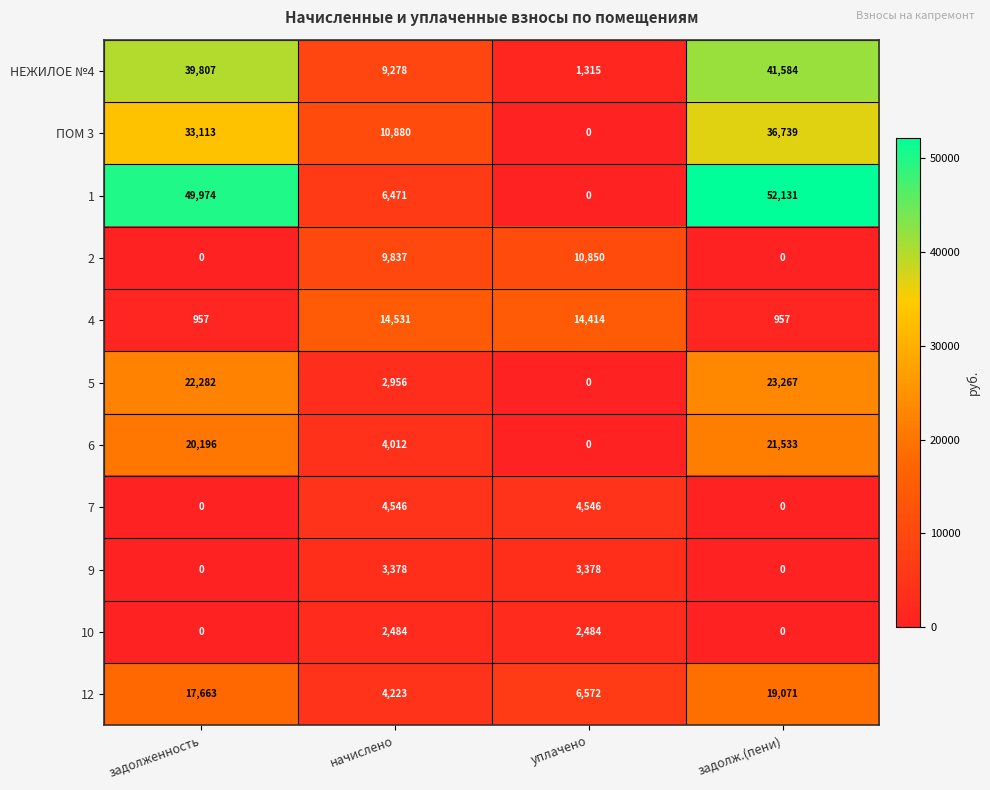

List the series in order of their peak value, highest first.

1, НЕЖИЛОЕ №4, ПОМ 3, 5, 6, 12, 4, 2, 7, 9, 10